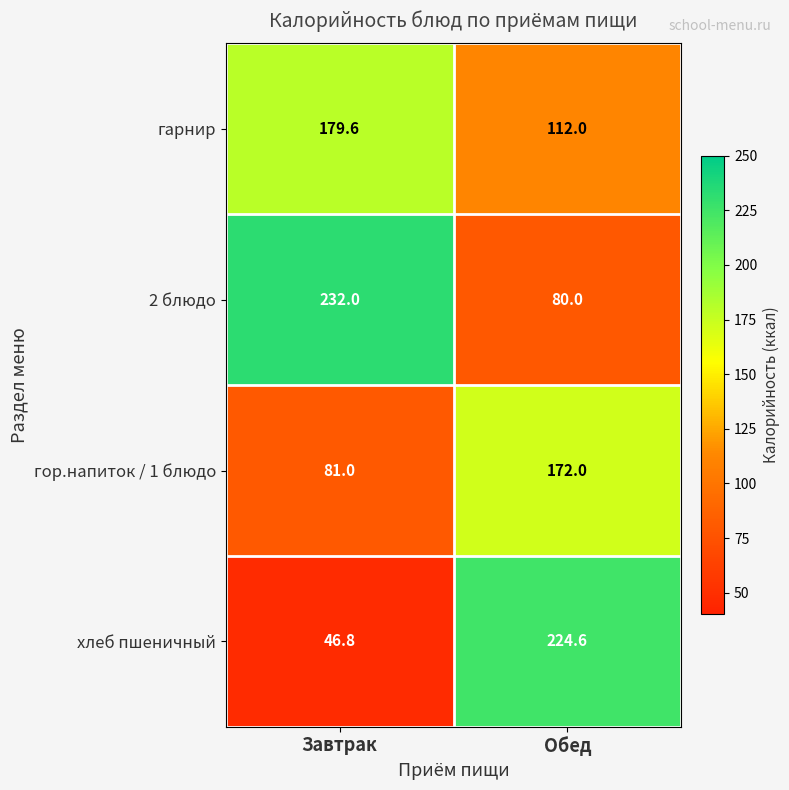

At which category is the sum across all series the highest?

Обед